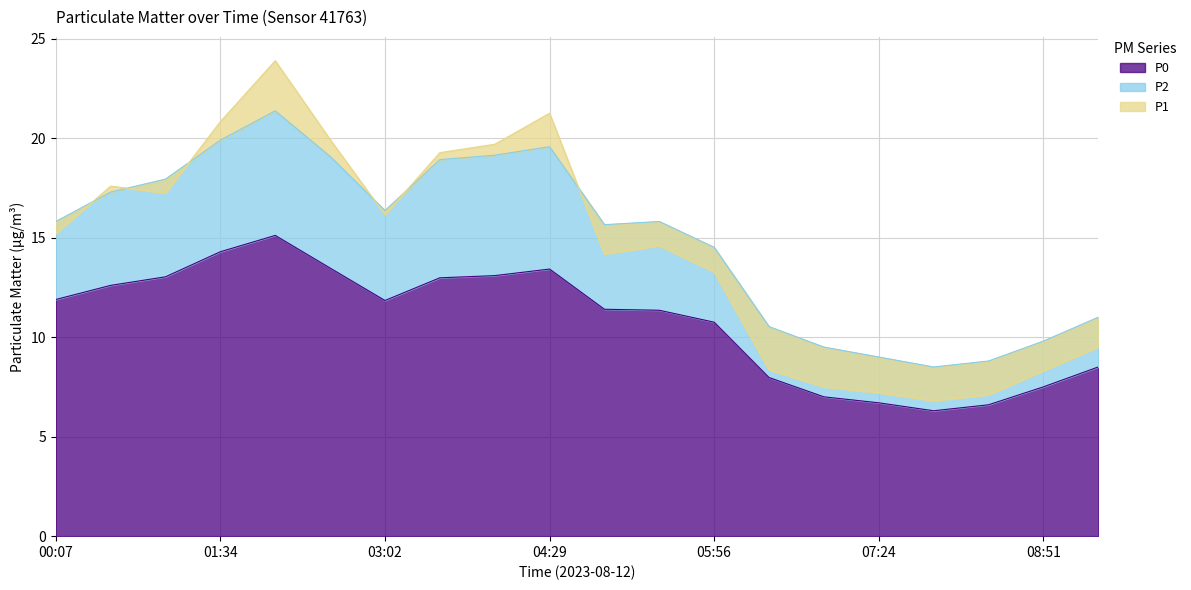

True or false: P0 and P2 cross at least once.

False